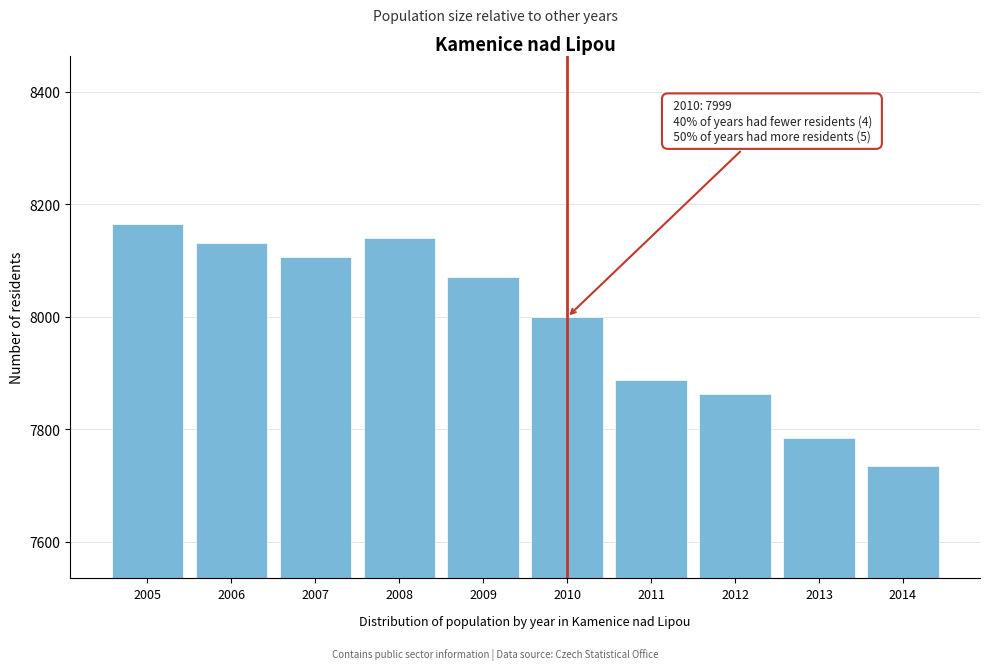

Reading left to right, list all the values displayed in this chart.

8164	8131	8106	8140	8071	7999	7888	7862	7784	7735